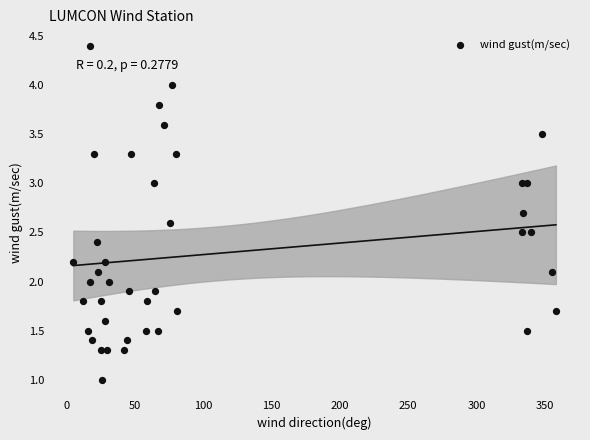

What is the range of X values (max minus min)?

353.0